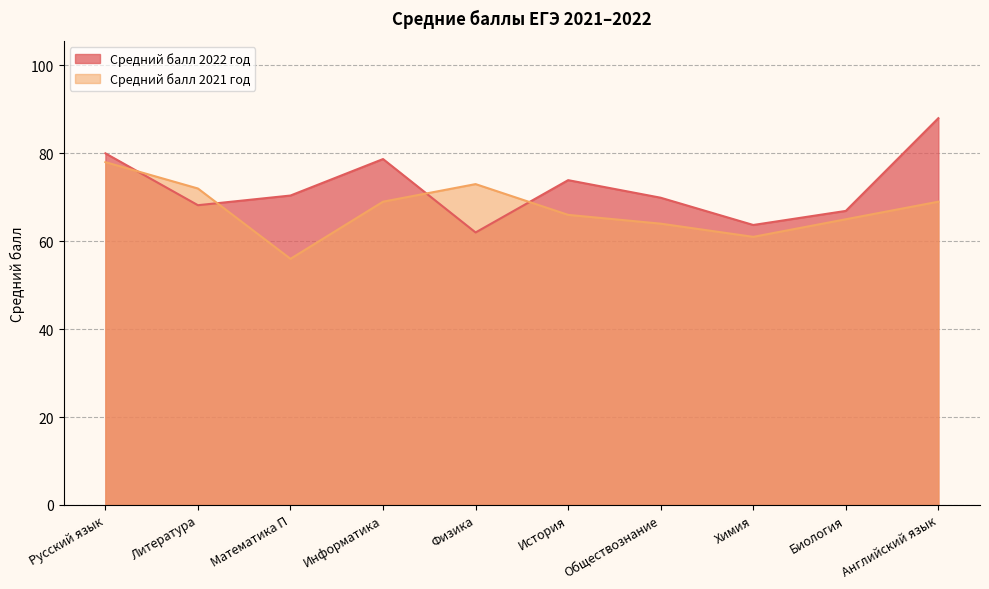

How many times do Средний балл 2021 год and Средний балл 2022 год cross each other?

4